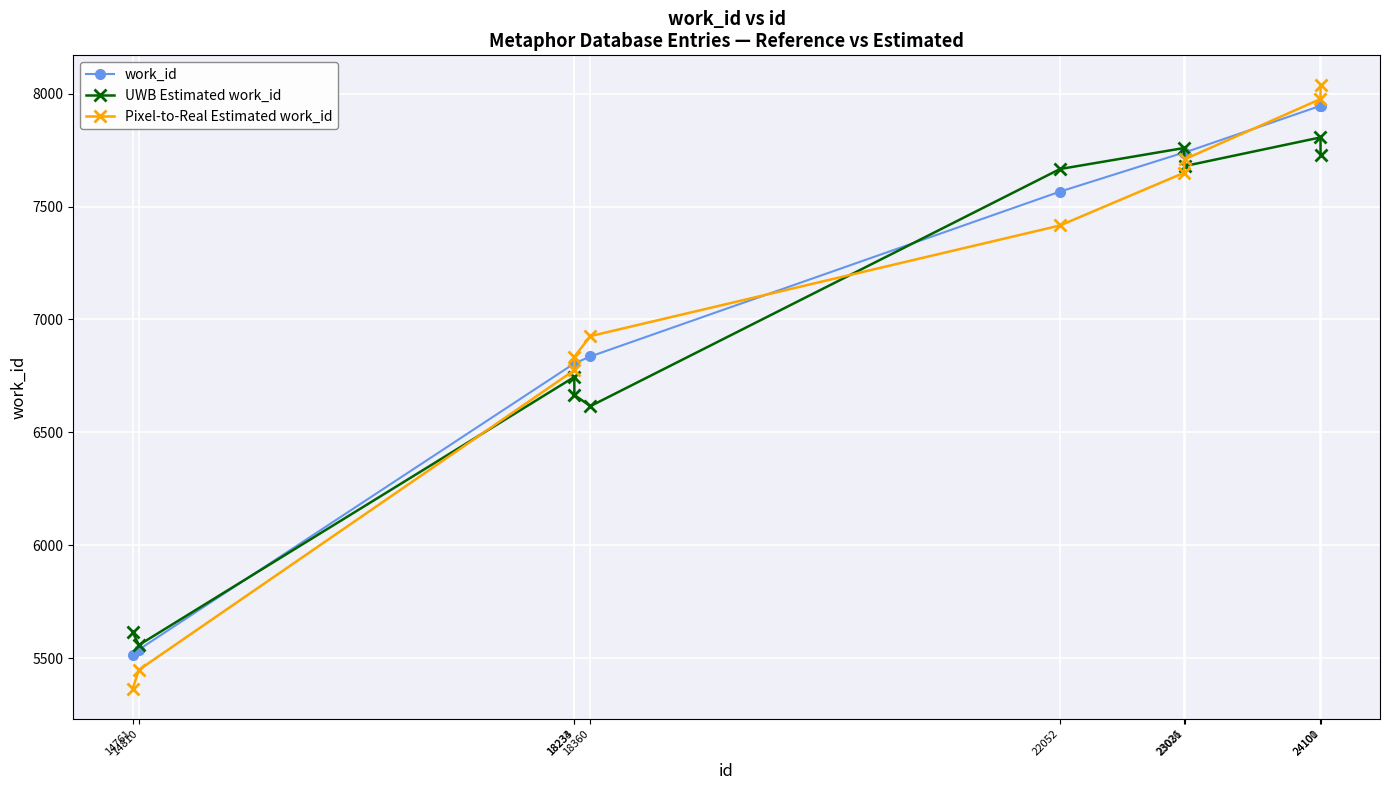

Reading right to left, list all the values displayed in this chart.

work_id: 7946	7946	7739	7739	7566	6836	6805	6805	5538	5515
UWB Estimated work_id: 7726	7806	7679	7759	7666	6616	6665	6745	5558	5615
Pixel-to-Real Estimated work_id: 8036	7976	7709	7649	7416	6926	6835	6775	5448	5365